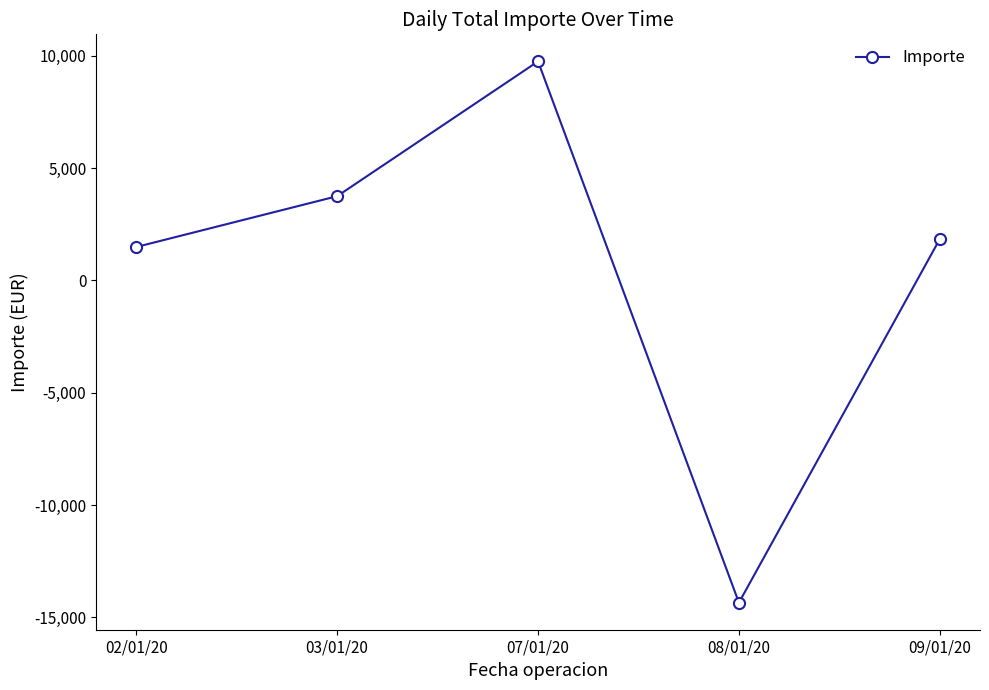

Between 08/01/20 and 09/01/20, which is larger?

09/01/20